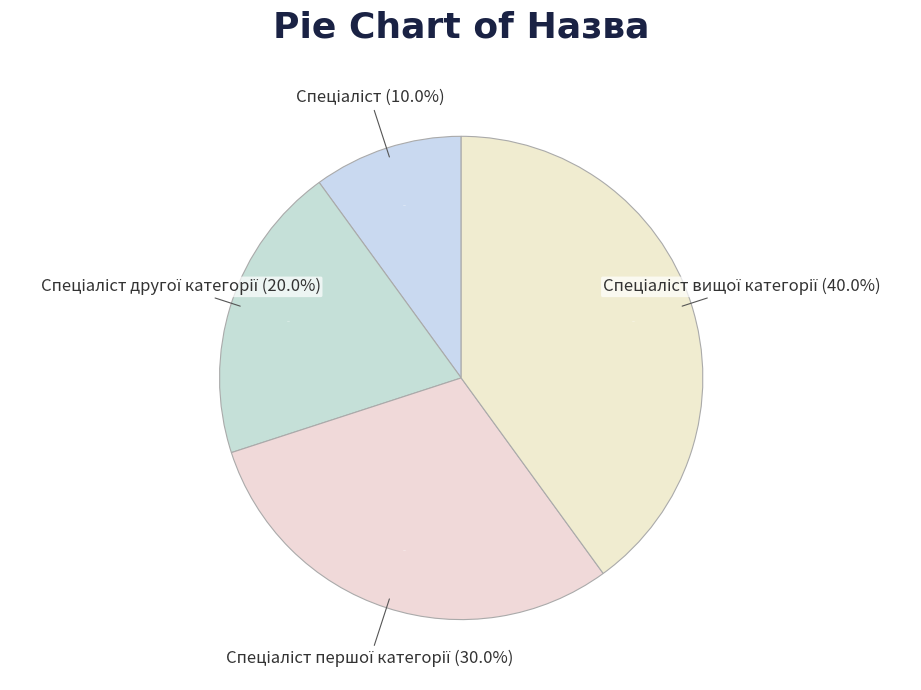

To the nearest percent, what percentage of the pie is Спеціаліст другої категорії?

20%